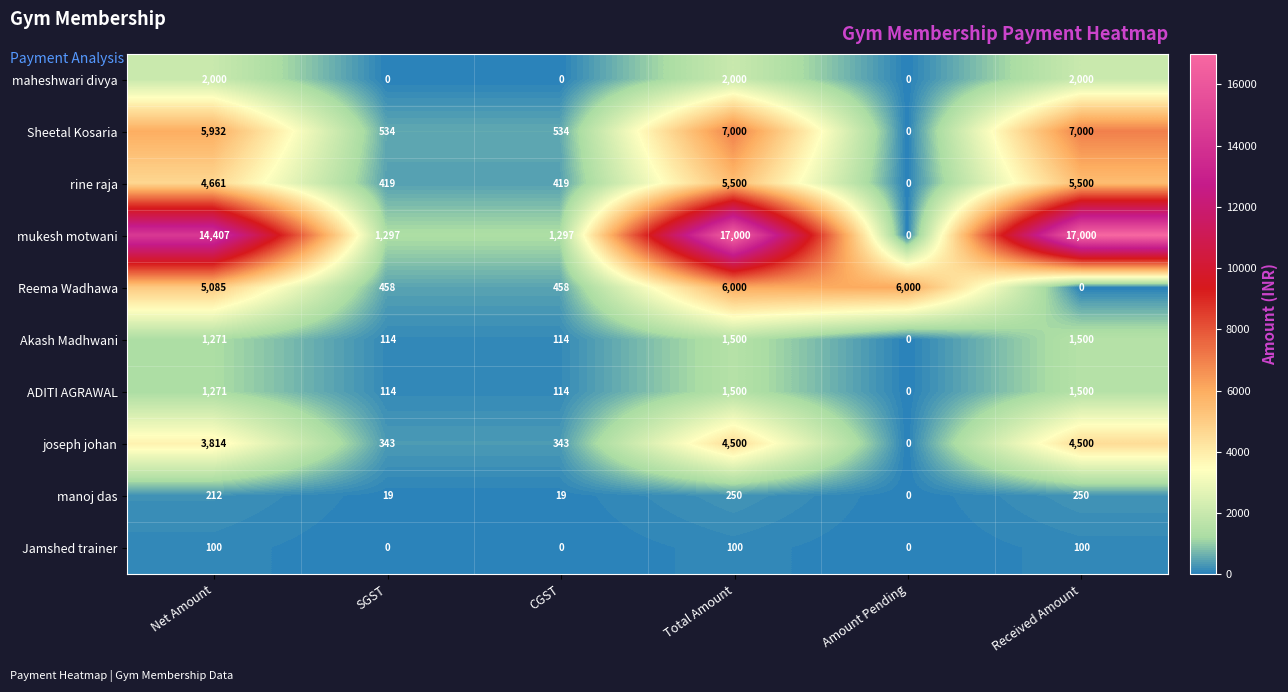

What is the total value across all series at SGST?

3298